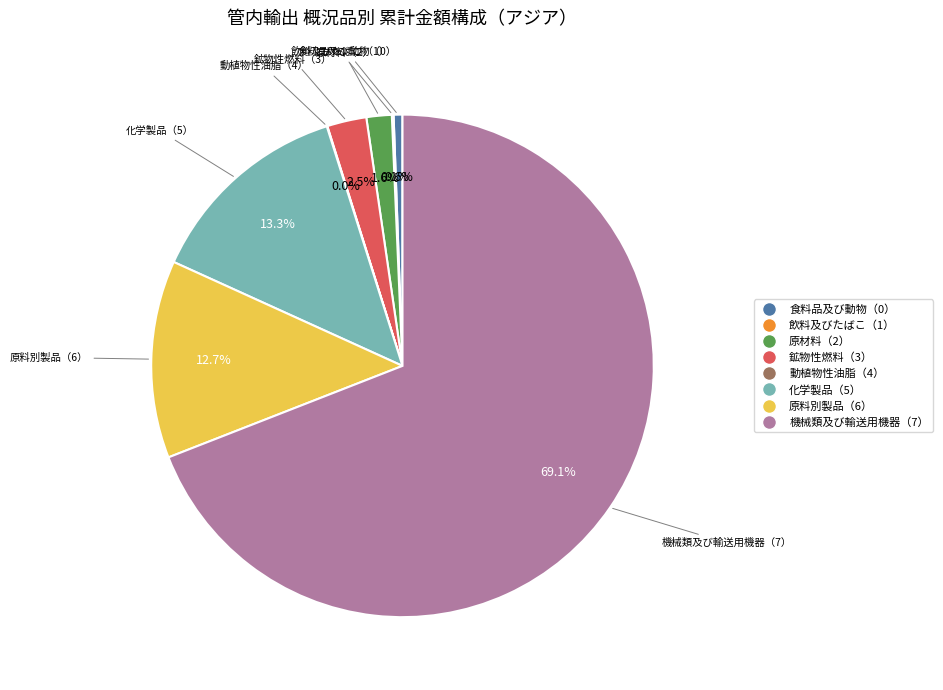

Is it true that 機械類及び輸送用機器（7） is 83% of the pie?

False